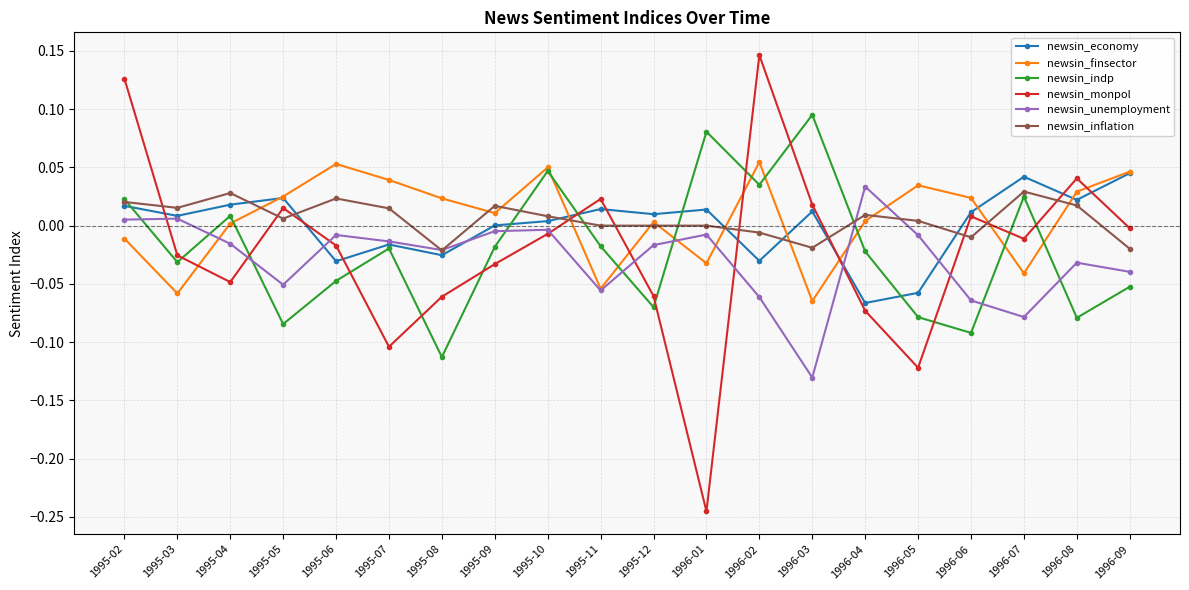

The value of newsin_monpol at 1995-07 is -0.1. True or false?

True